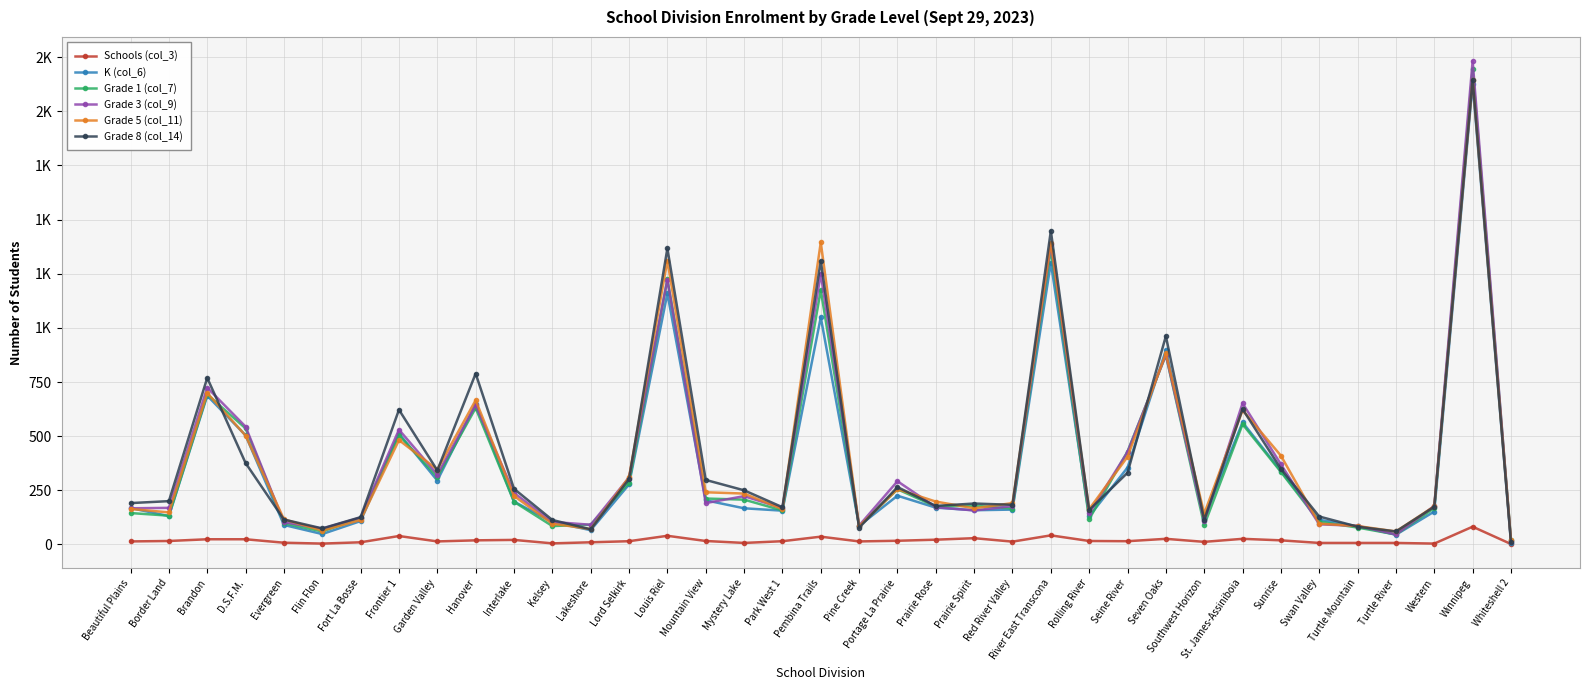

True or false: Grade 5 (col_11) has a value of 1836 at Louis Riel.

False